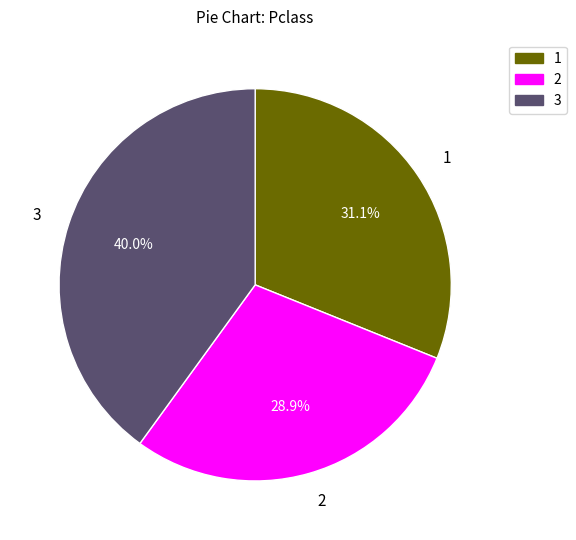

What percentage is the 3 slice, to the nearest percent?

40%